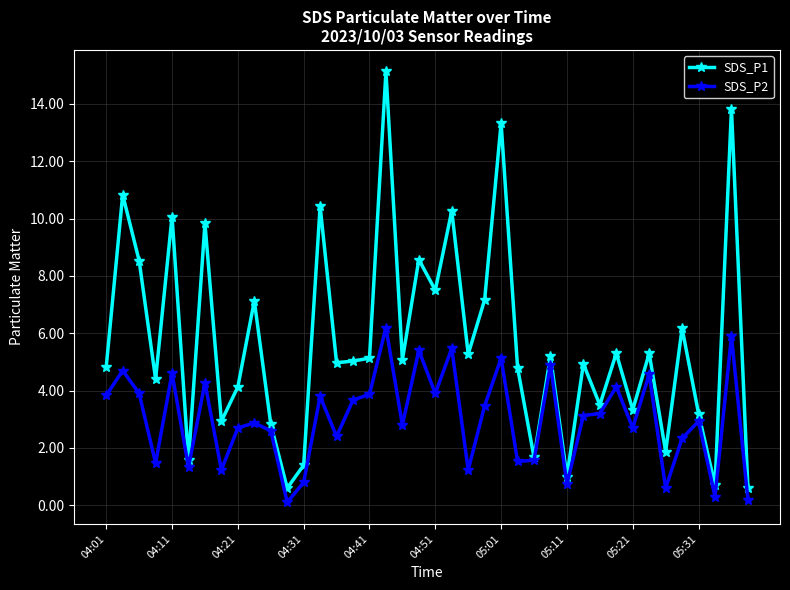

What is the value of the SDS_P2 point at the 2nd from the left?

4.7